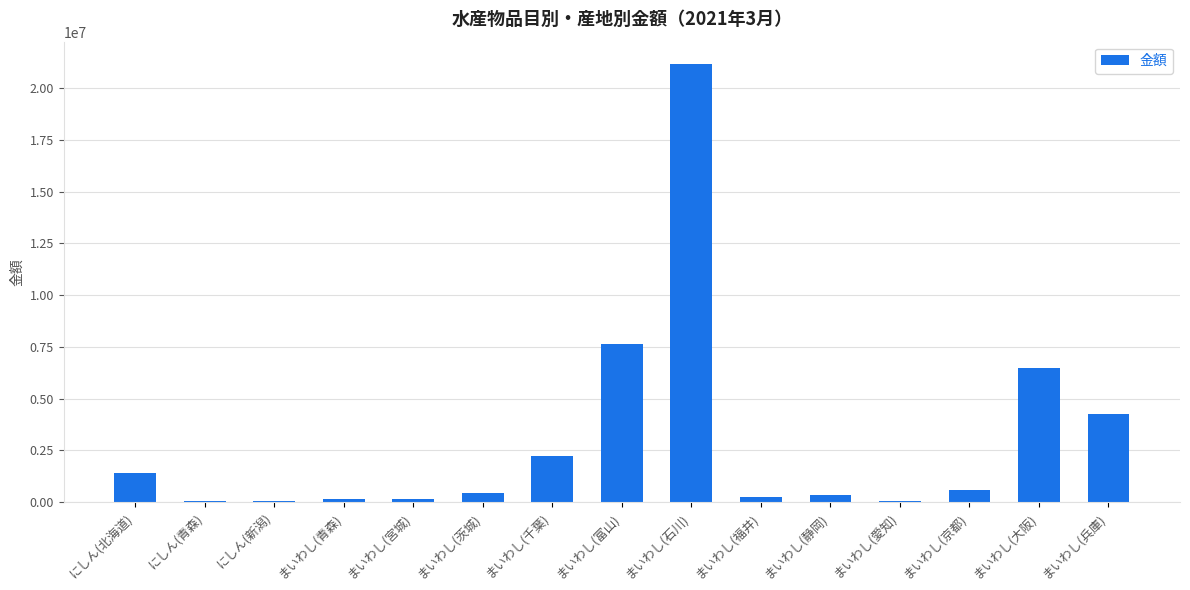

At which label is the value closest to 10619212?

まいわし(富山)